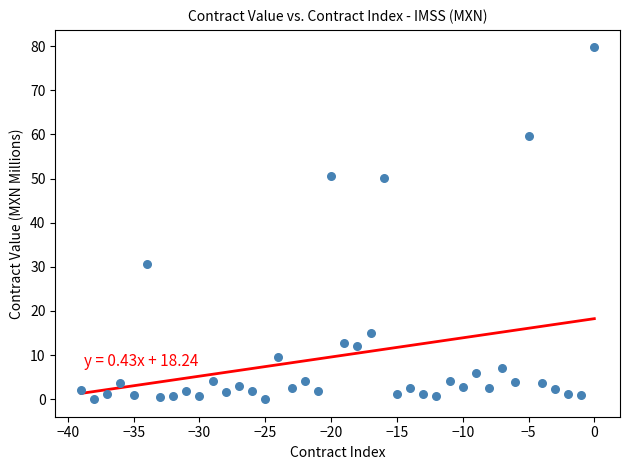

What is the range of Y values (max minus min)?

79.7